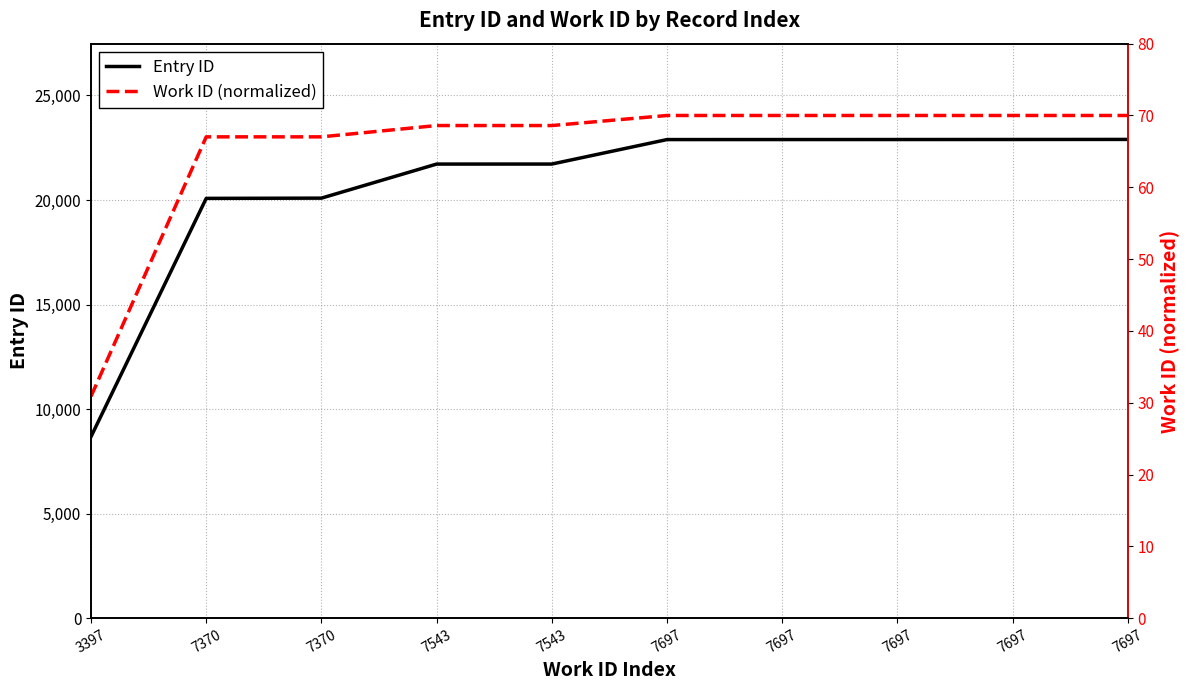

What is the total value across all series at 3397?

8714.9